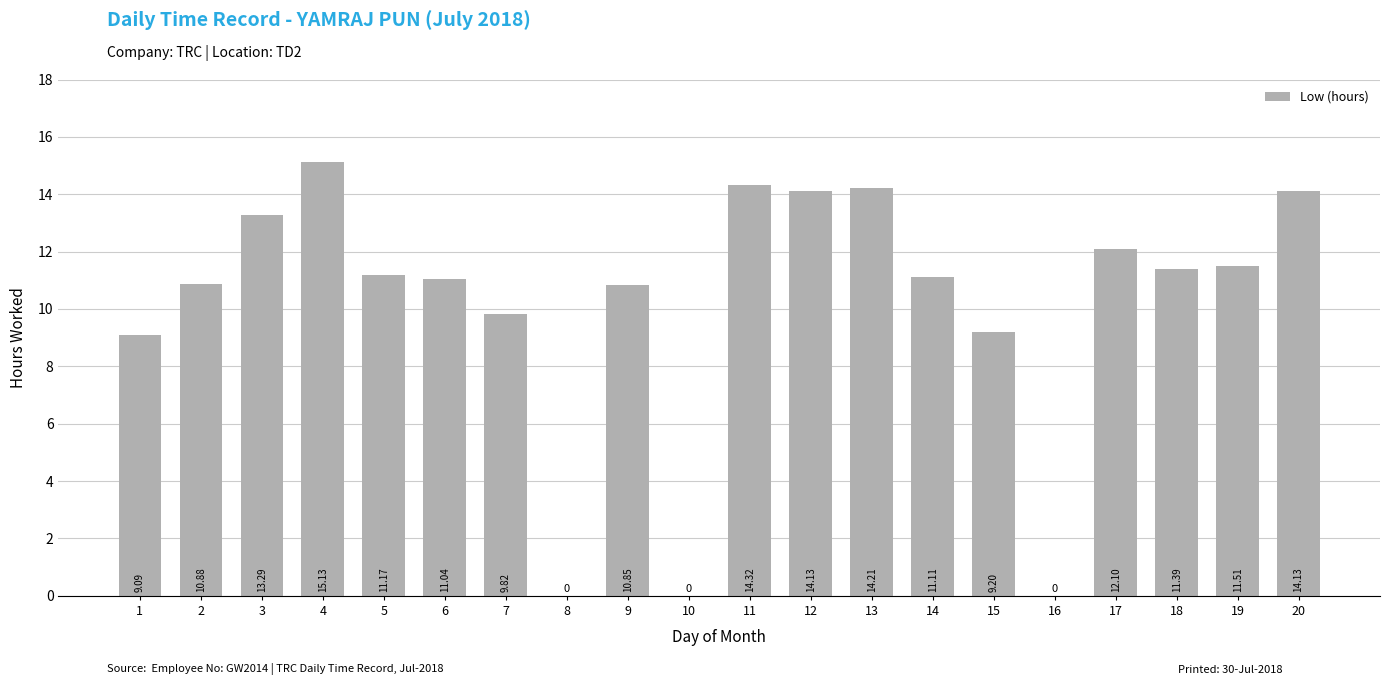

Are the bars horizontal?

No